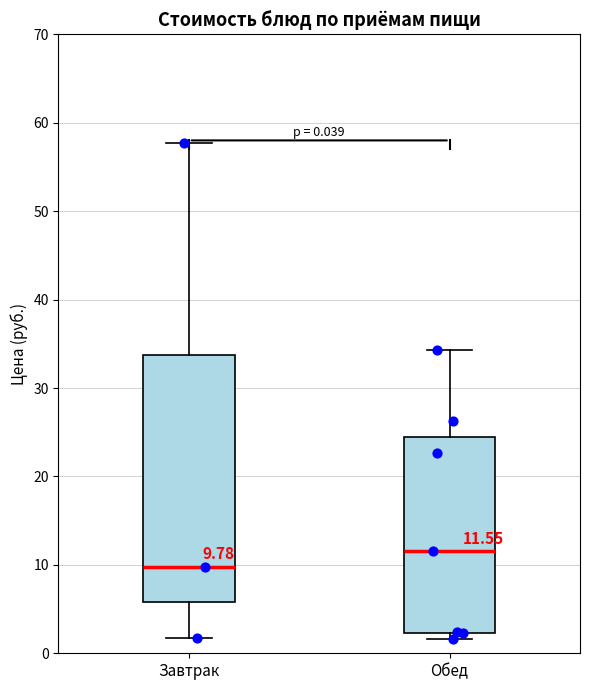

Which box has the lowest median line?

Завтрак